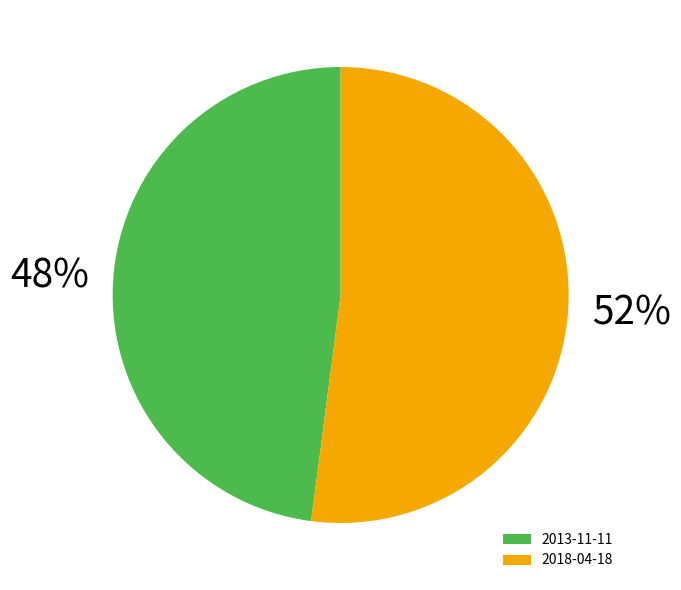

Is it true that 2013-11-11 is 59% of the pie?

False